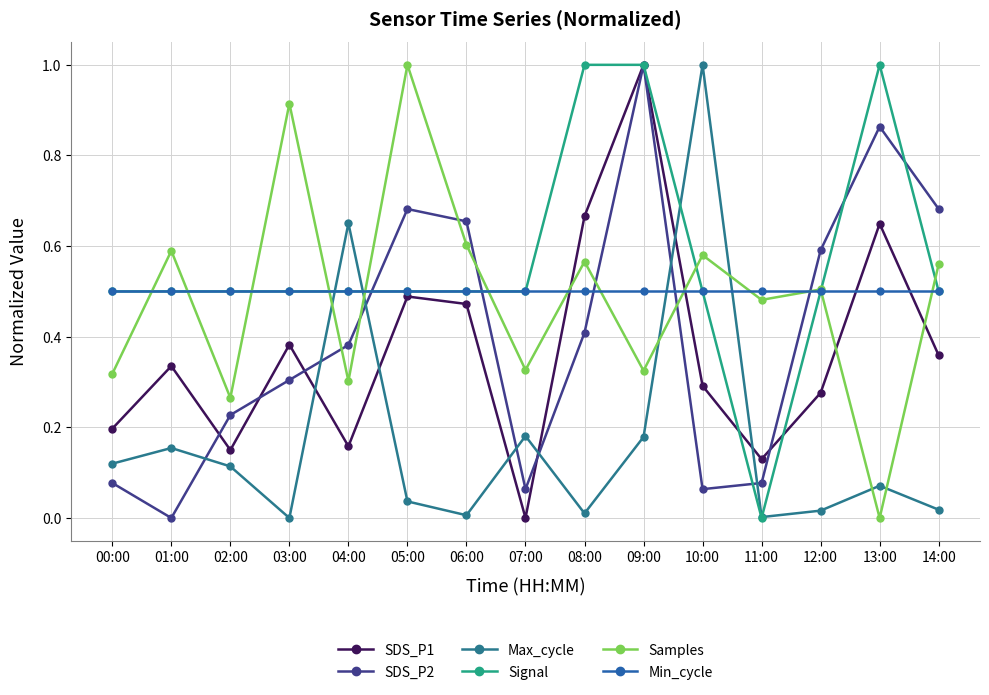

Which series has the largest total across all categories?

Signal